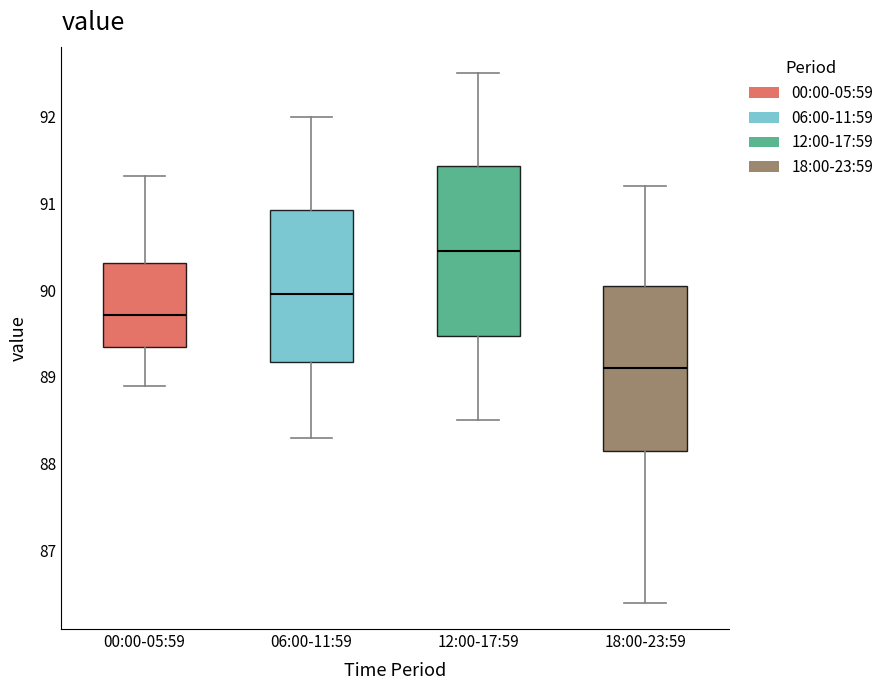

Where does the median line of the box for 18:00-23:59 sit on the y-axis? The values are not printed on the chart, so give them approximately, as read against the axis.

89.1